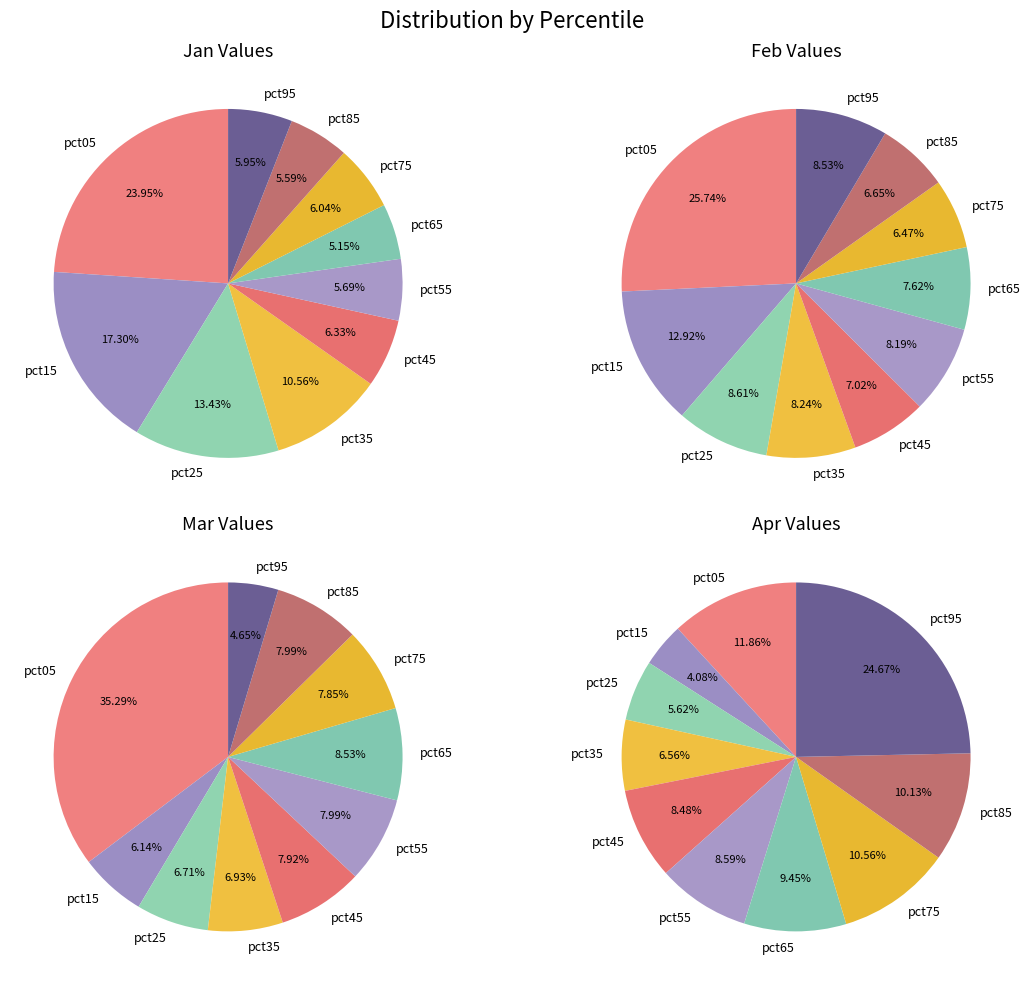

Is there any slice that represents more than half of the pie?

No